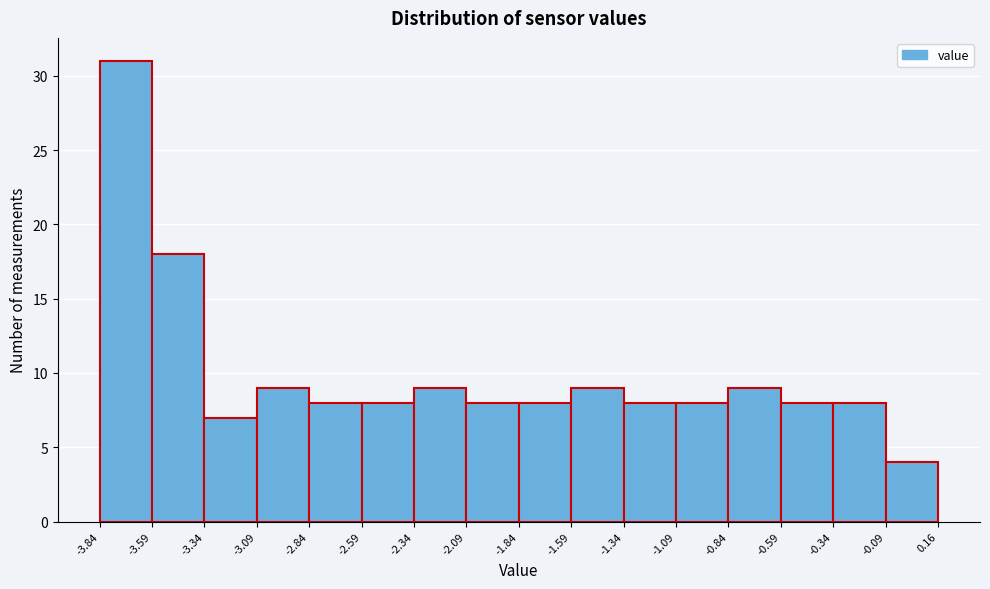

Which range on the x-axis has the tallest bar?

-3.84 to -3.59